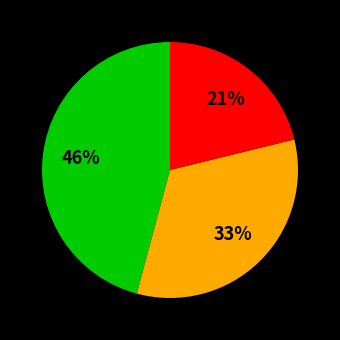

Is there any slice that represents more than half of the pie?

No